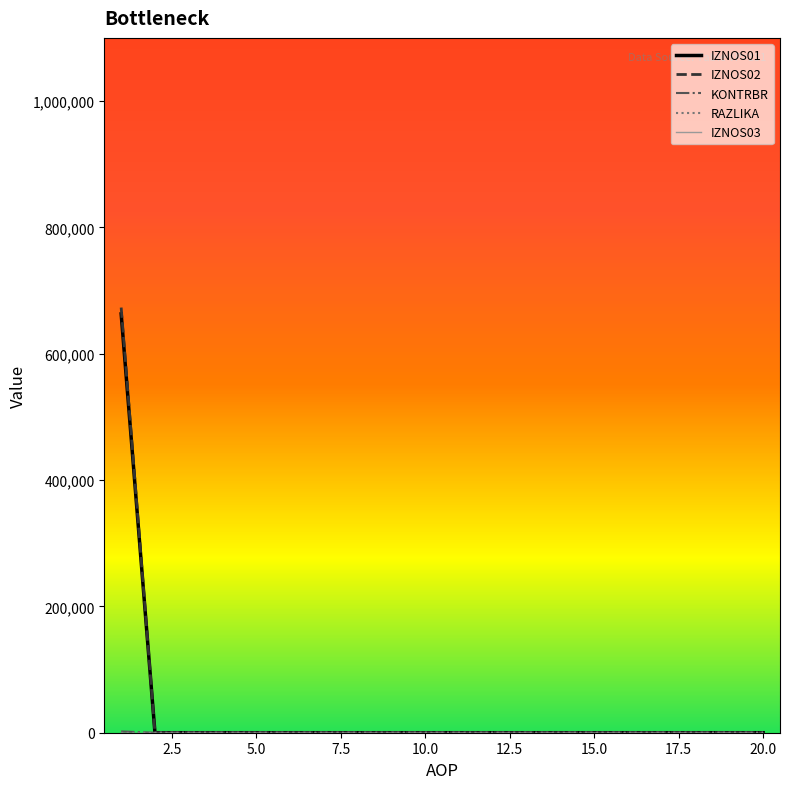

Which series has the widest spread of values?

IZNOS02